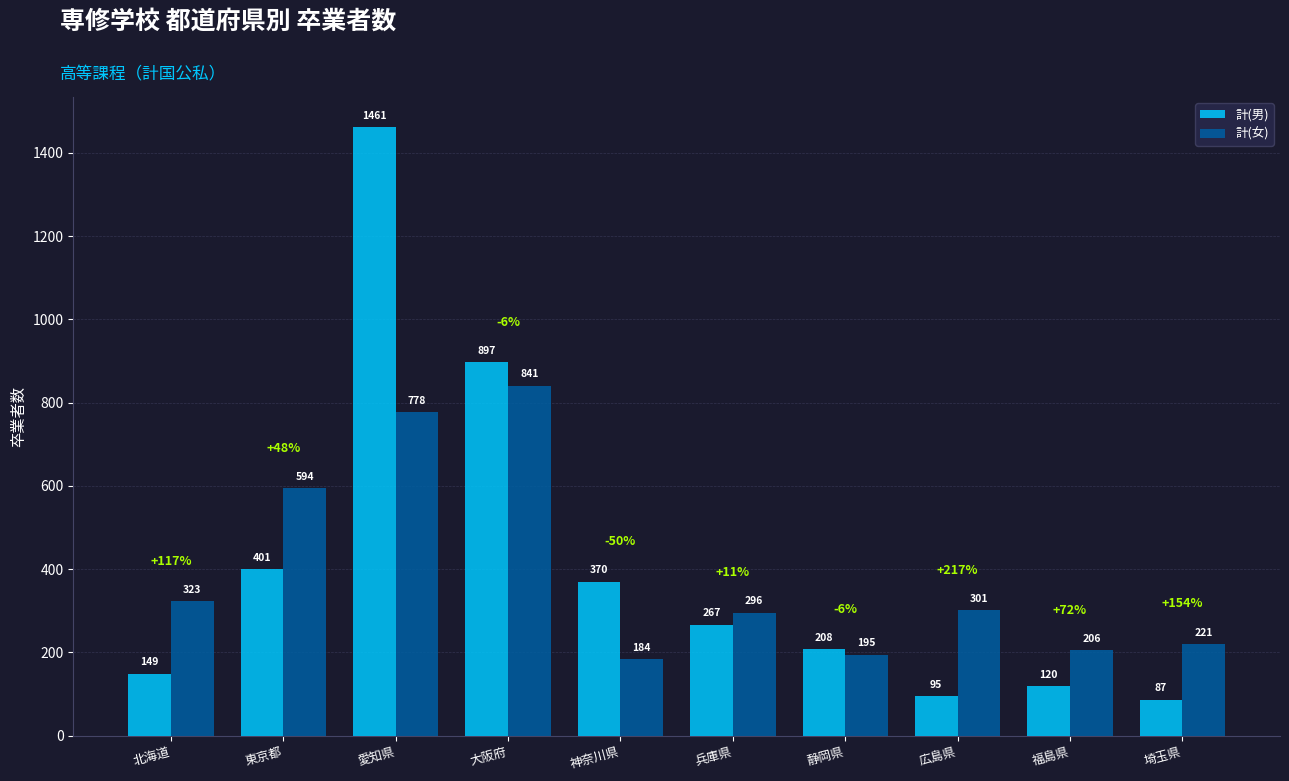

What is the total value across all series at 東京都?

995